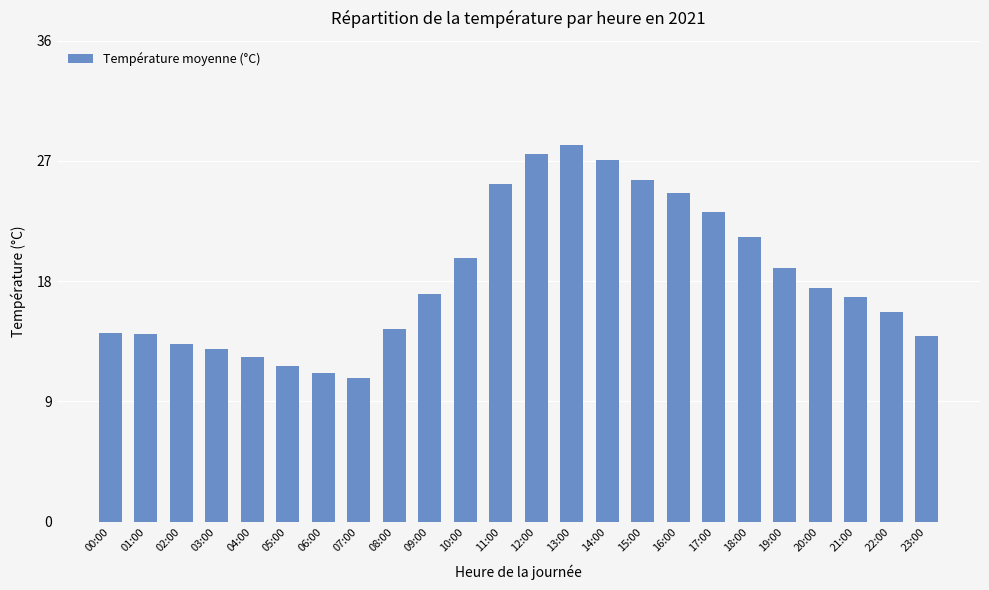

The chart shows a value of 7.7 at 04:00. True or false?

False